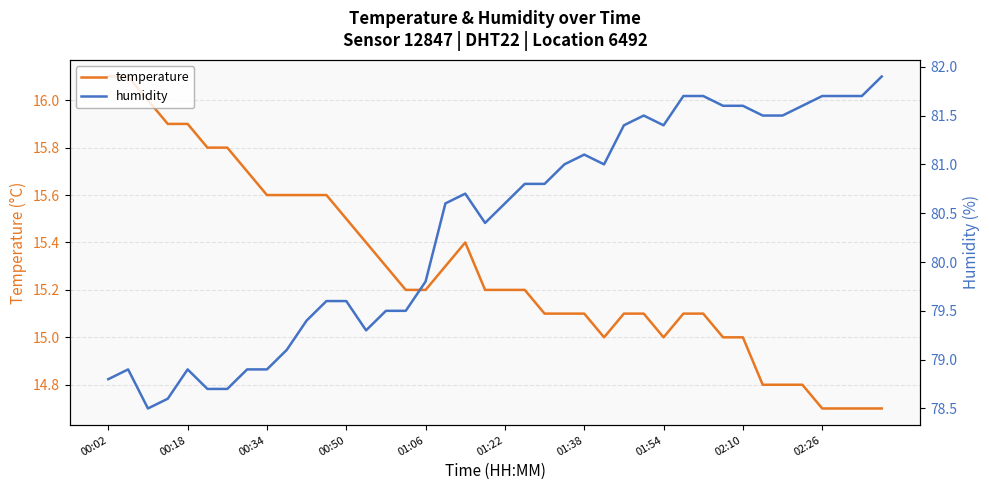

How many data points in humidity are above 80?

23